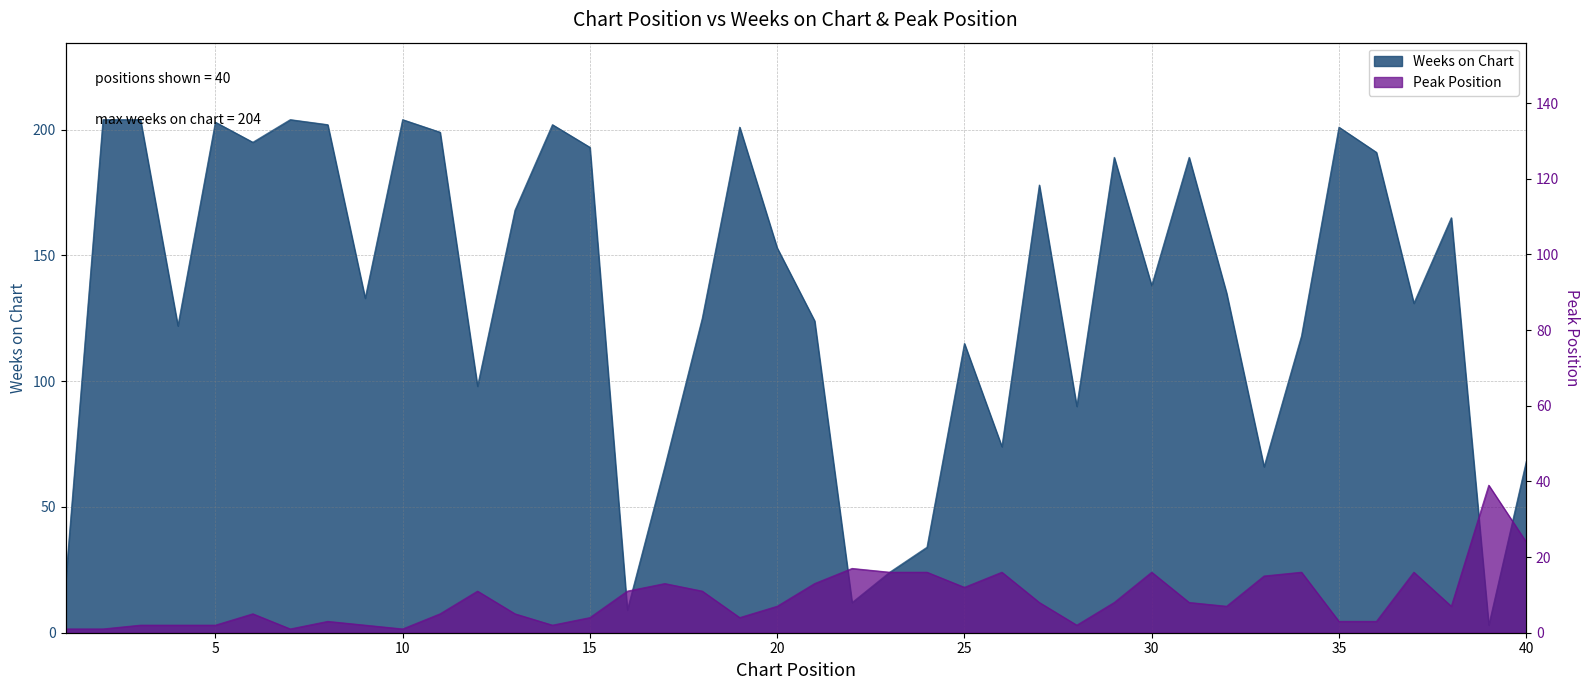

Which series has the widest spread of values?

Weeks on Chart